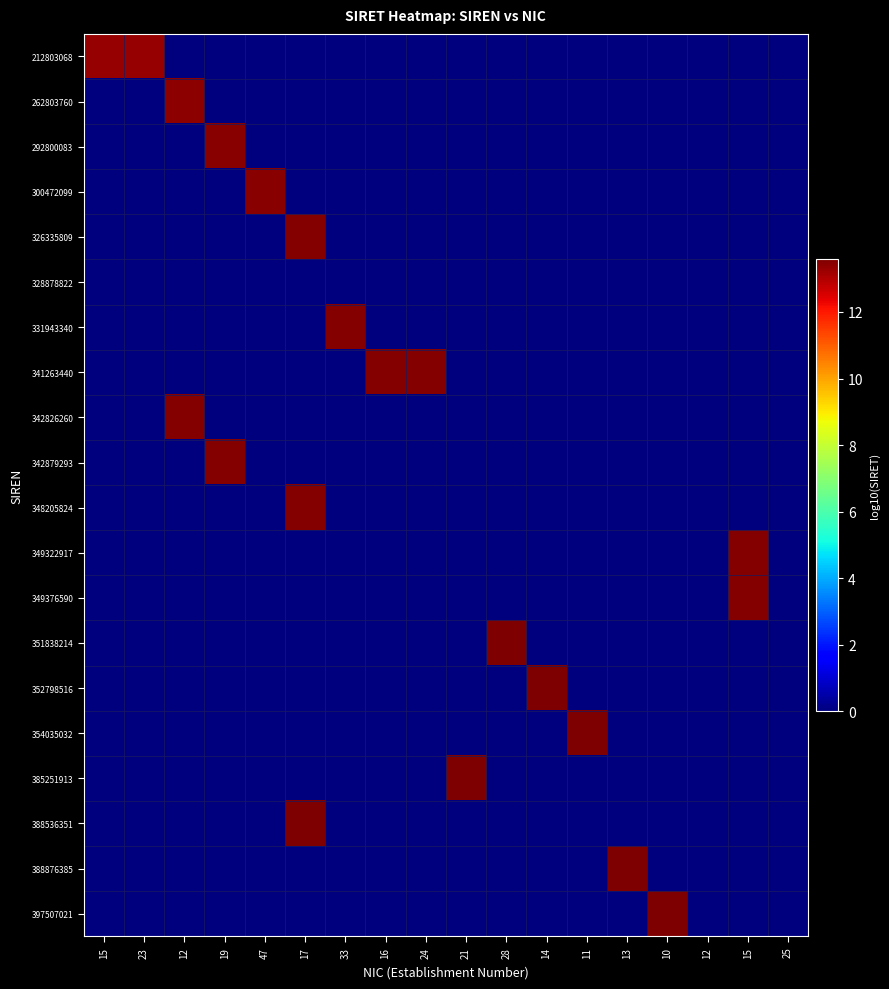

Which series changed the most between 16 and 12?

341263440